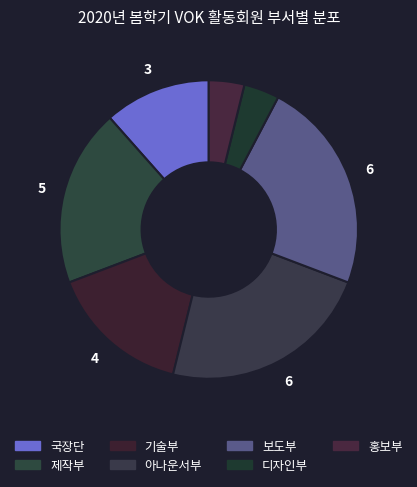

Which slice is the smallest?

디자인부